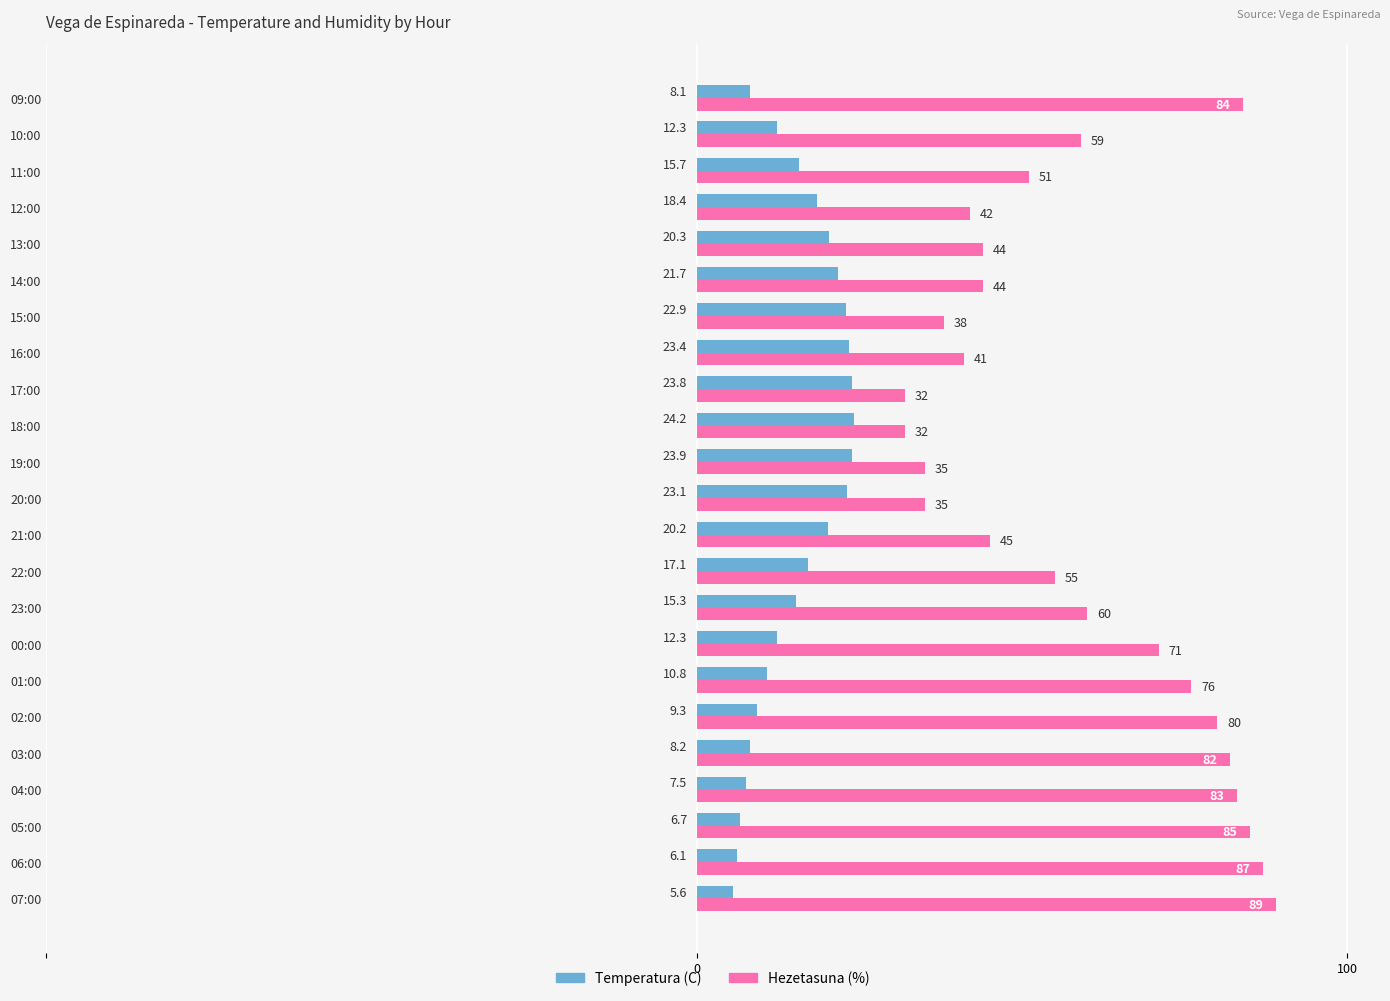

The Hezetasuna (%) series shows 32.0 at 17:00. True or false?

True